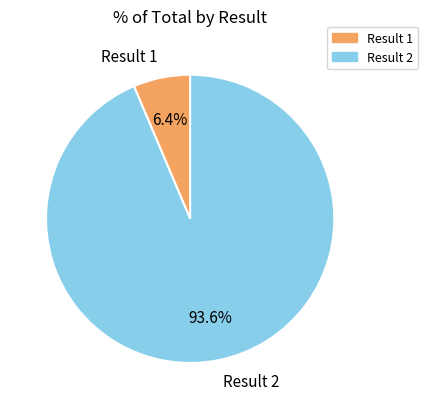

Which category has the smallest portion of the pie?

Result 1